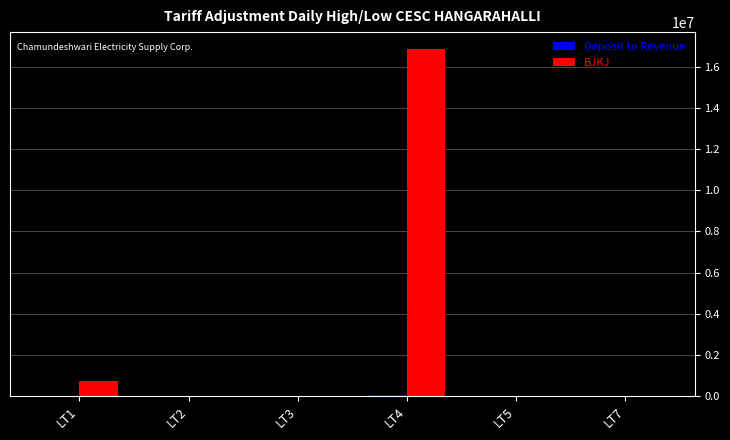

How many groups of bars are there?

6